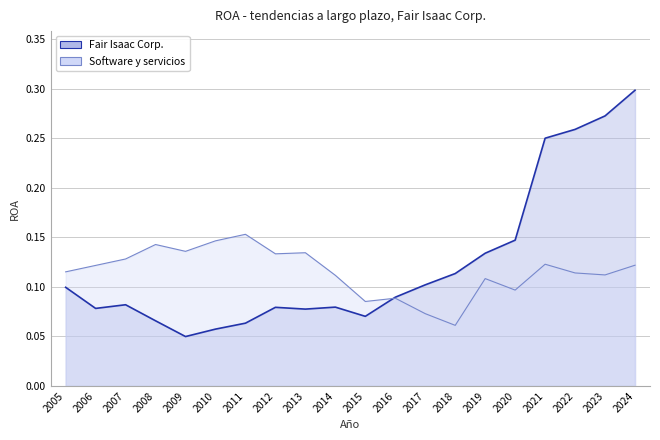

At which category is the sum across all series the highest?

2024